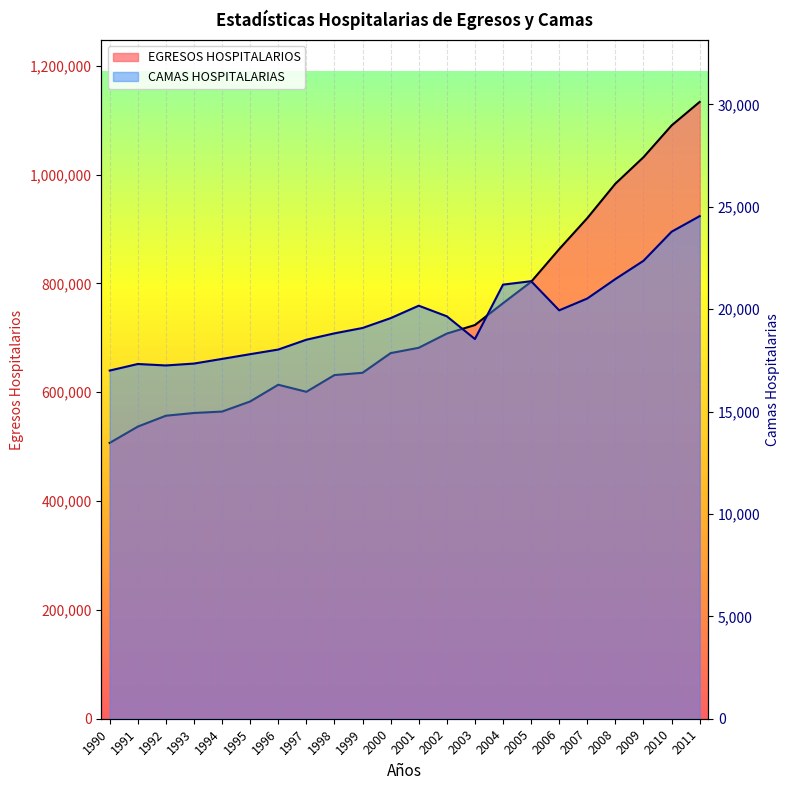

Does the chart display data point markers on the line(s)?

No